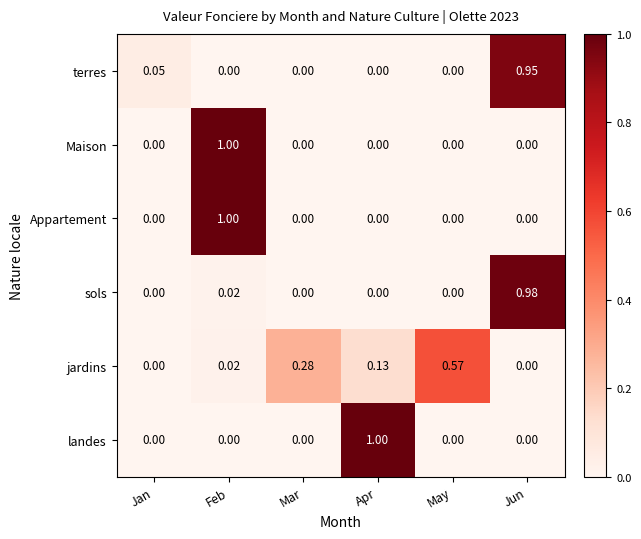

Count the number of data series in this chart.

6